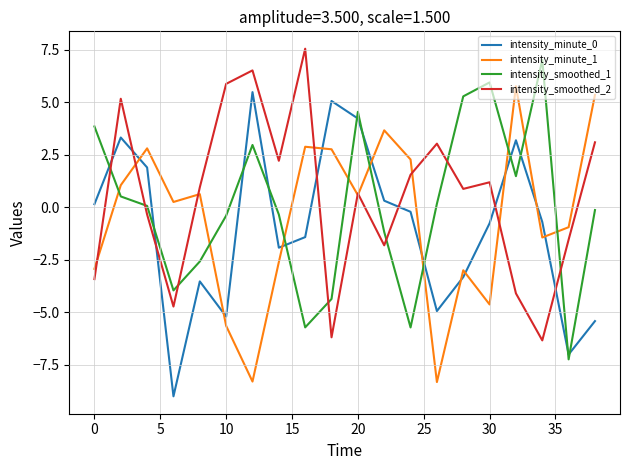

What is the maximum value shown in the chart?

7.5